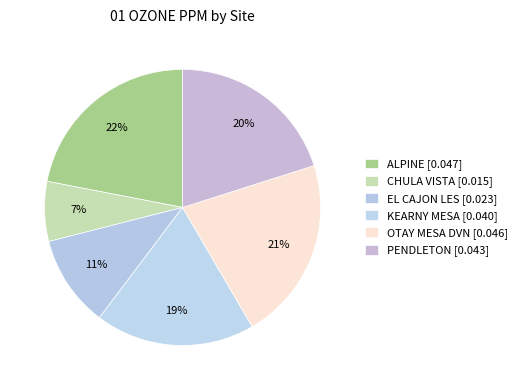

To the nearest percent, what percentage of the pie is CHULA VISTA?

7%